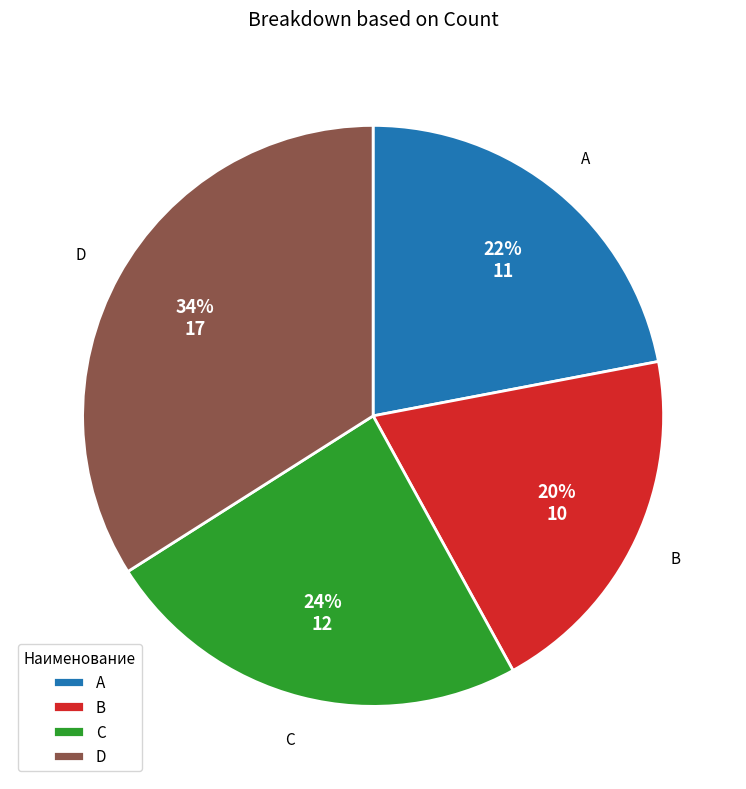

To the nearest percent, what is the combined percentage of B and A?

42%